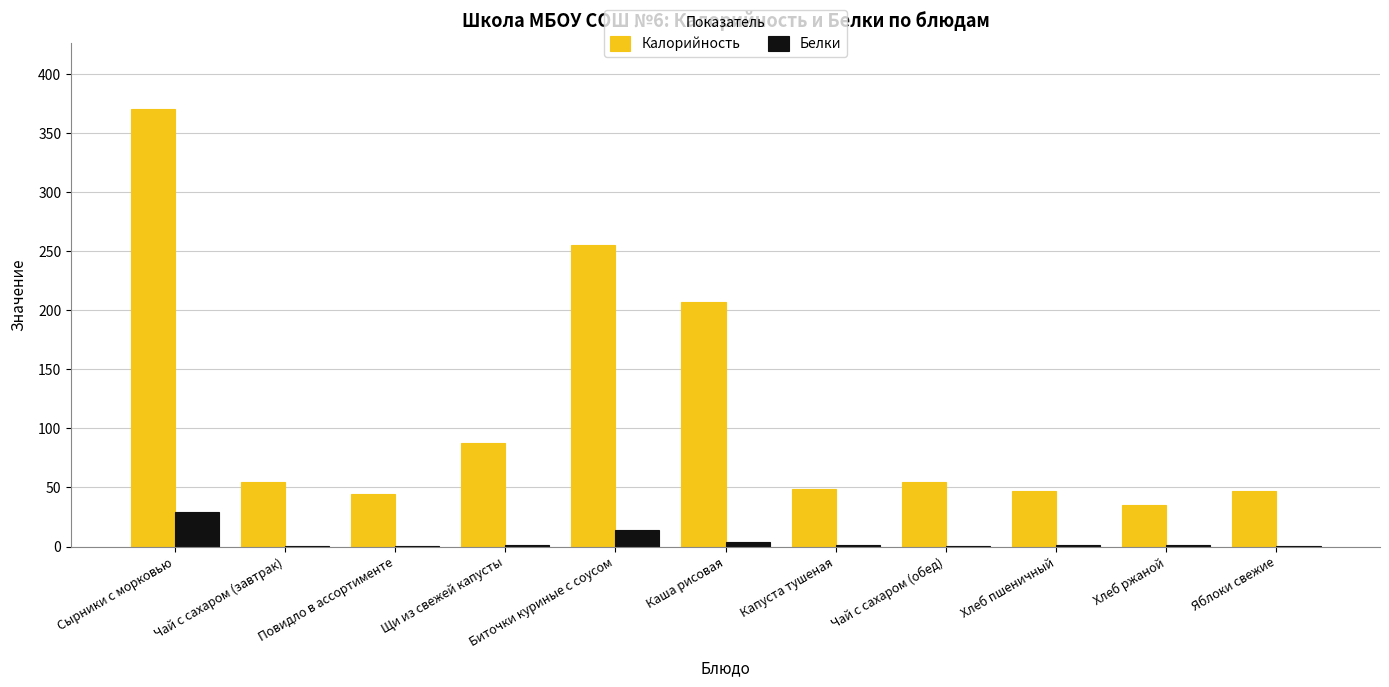

At which category is the sum across all series the highest?

Сырники с морковью